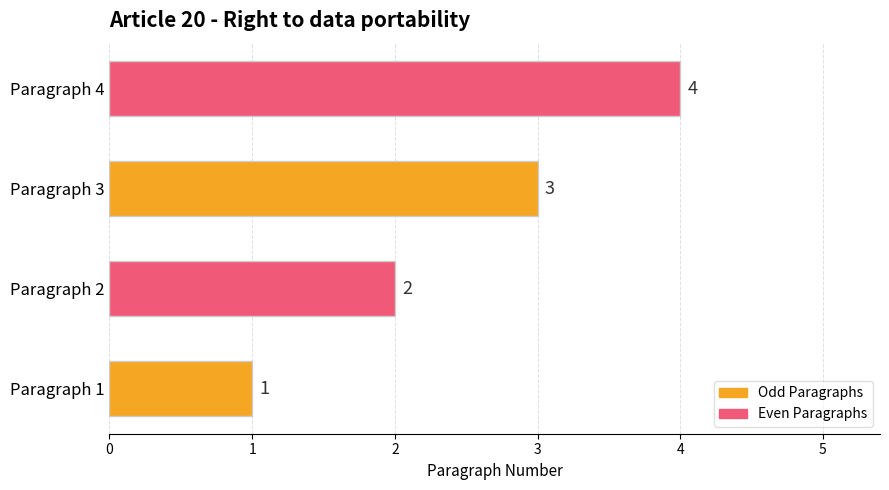

The chart shows a value of 2 at Paragraph 1. True or false?

False